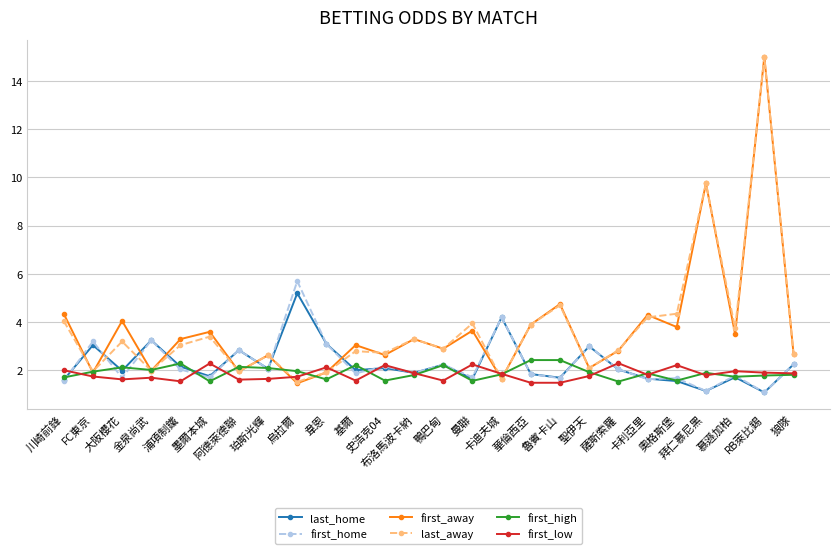

Which series has the widest spread of values?

first_away